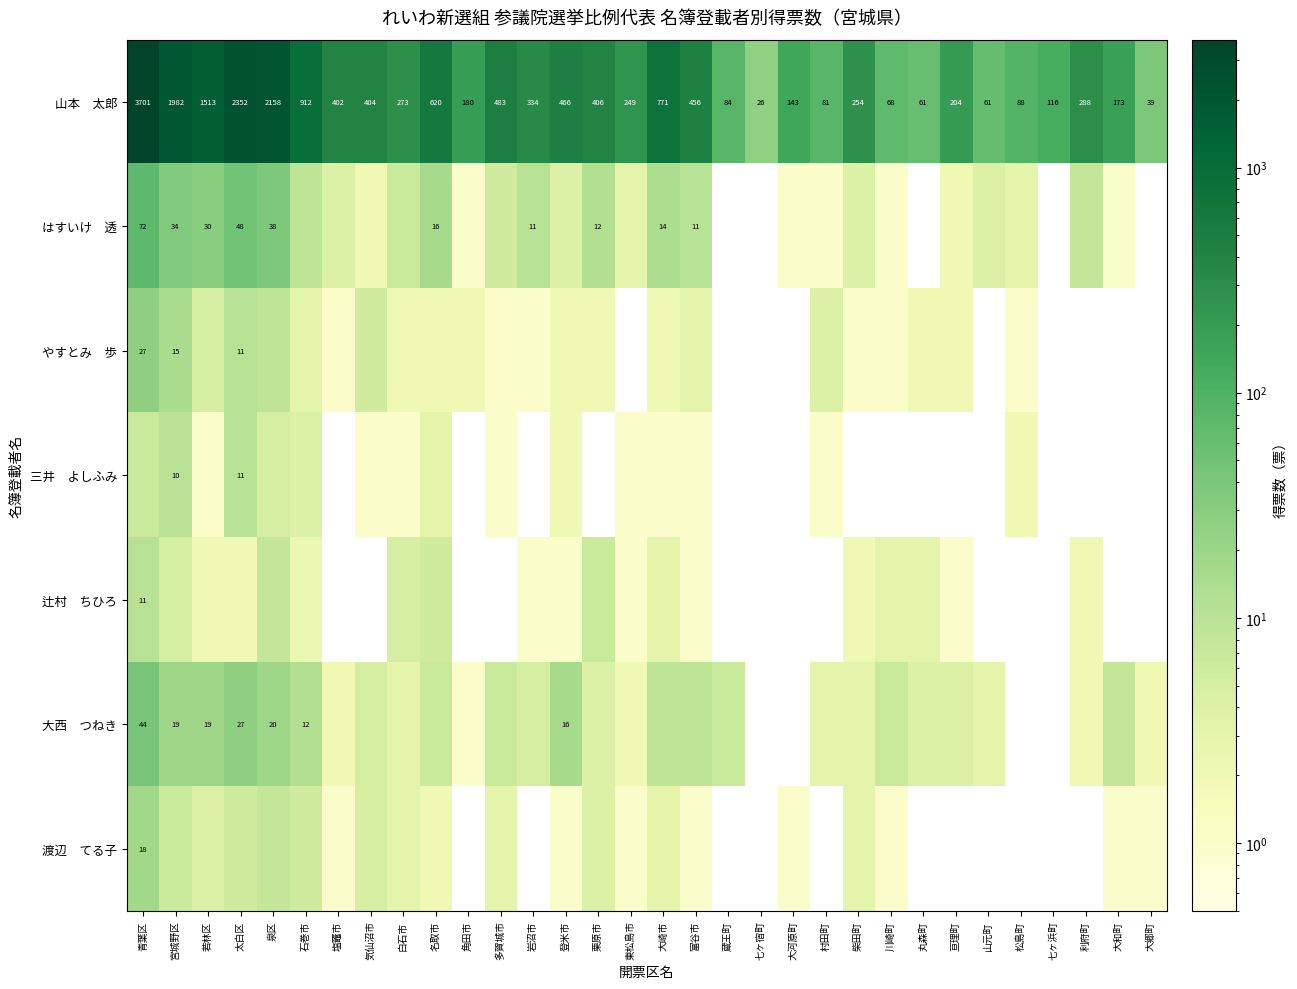

Which series has the largest range (max minus min)?

山本 太郎